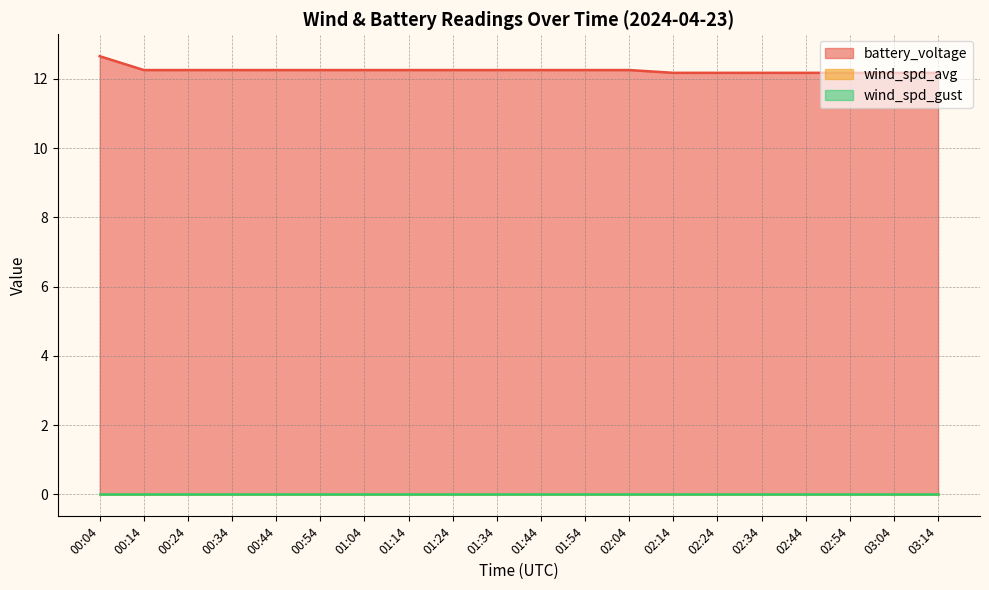

Between 00:24 and 02:04, which is larger?

00:24